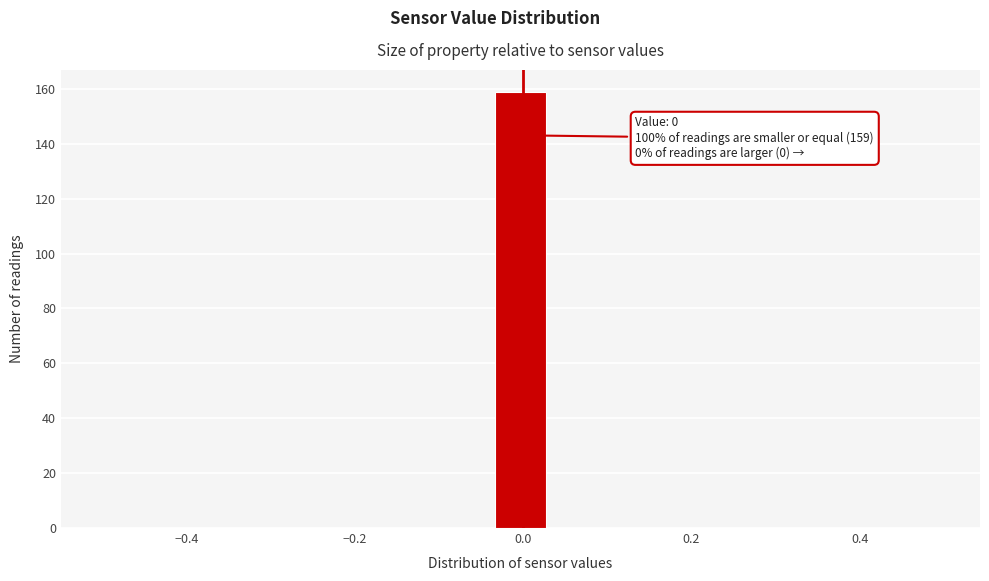

Read against the x-axis, roughly where is the centre of the tallest bar?

0.00